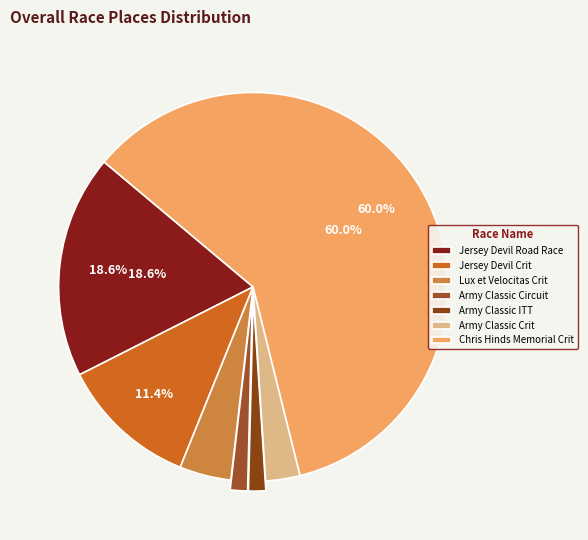

Which slice represents more than half of the pie?

Chris Hinds Memorial Crit